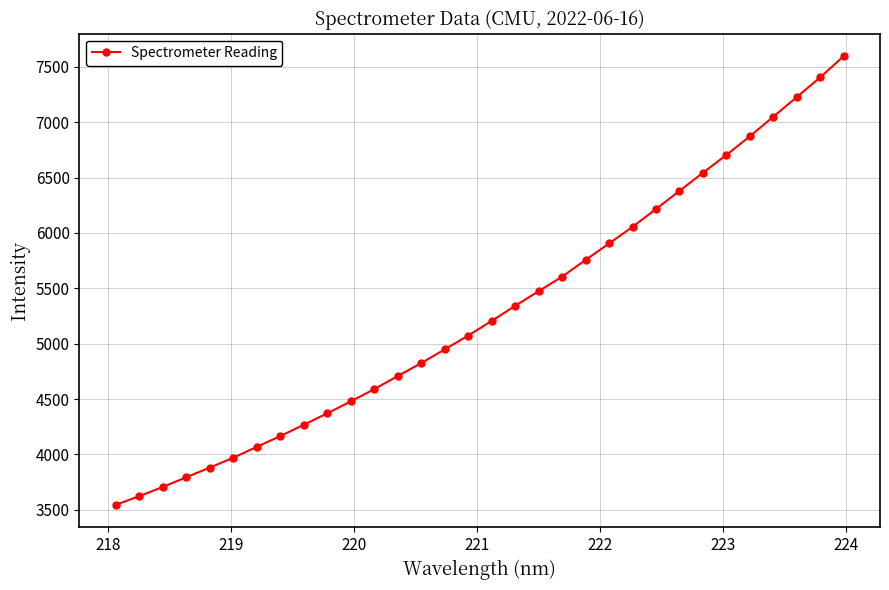

What is the difference between the maximum and minimum values?

4050.8